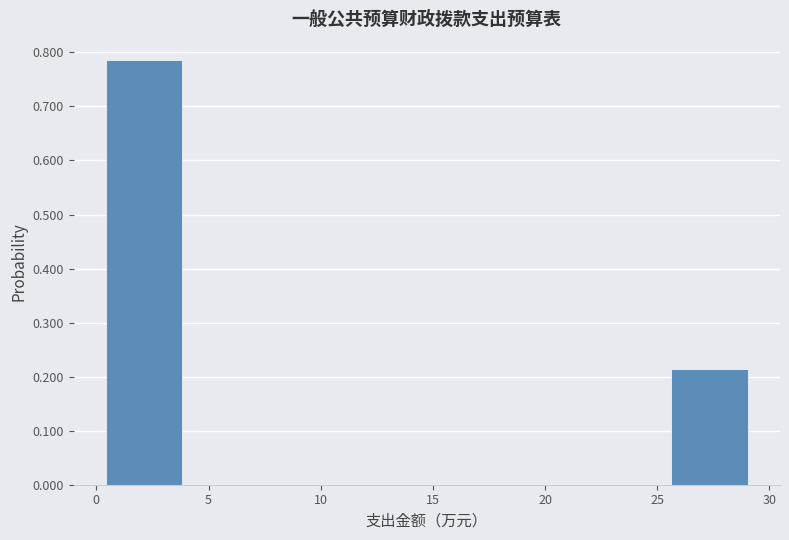

Reading left to right, transcribe this chart: for each bar, give the range it covers on the x-axis and its height. Neither the bar edges nor the heights are printed on the chart, so give them approximately, as read against the axes.

0.5 to 4.0: 0.79
4.0 to 7.5: 0
7.5 to 11.0: 0
11.0 to 15.0: 0
15.0 to 18.5: 0
18.5 to 22.0: 0
22.0 to 25.5: 0
25.5 to 29.0: 0.21